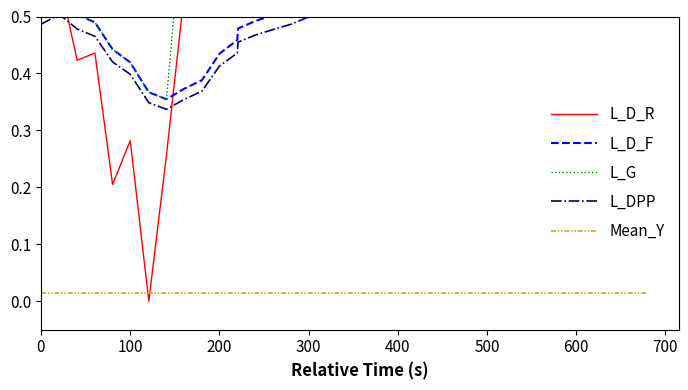

What is the greatest value displayed?

1.5